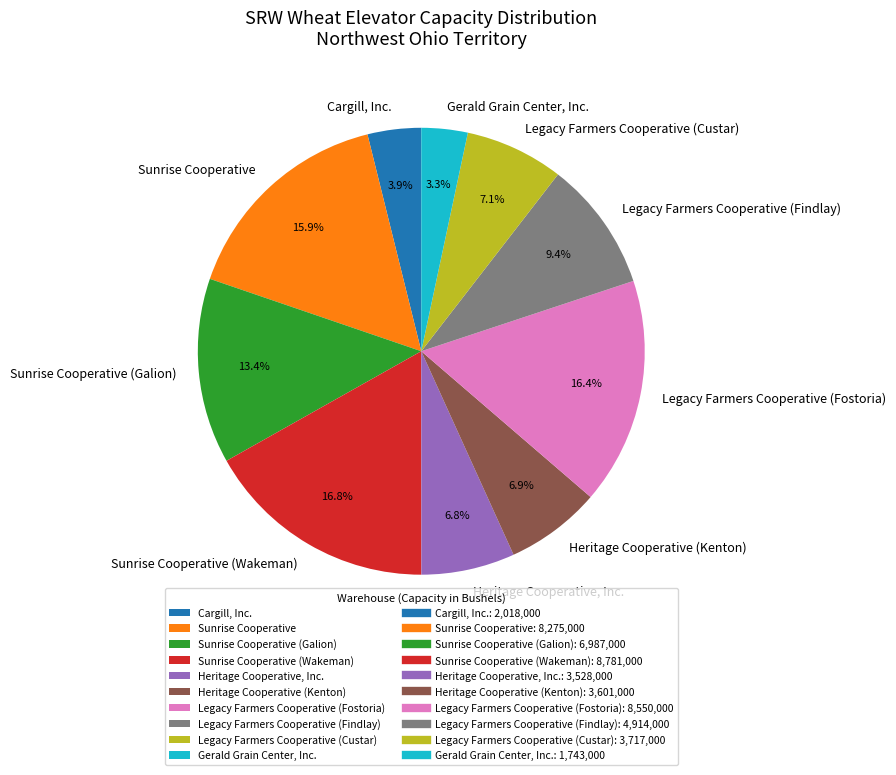

Rank the categories by value from highest to lowest.

Sunrise Cooperative (Wakeman), Legacy Farmers Cooperative (Fostoria), Sunrise Cooperative, Sunrise Cooperative (Galion), Legacy Farmers Cooperative (Findlay), Legacy Farmers Cooperative (Custar), Heritage Cooperative (Kenton), Heritage Cooperative, Inc., Cargill, Inc., Gerald Grain Center, Inc.